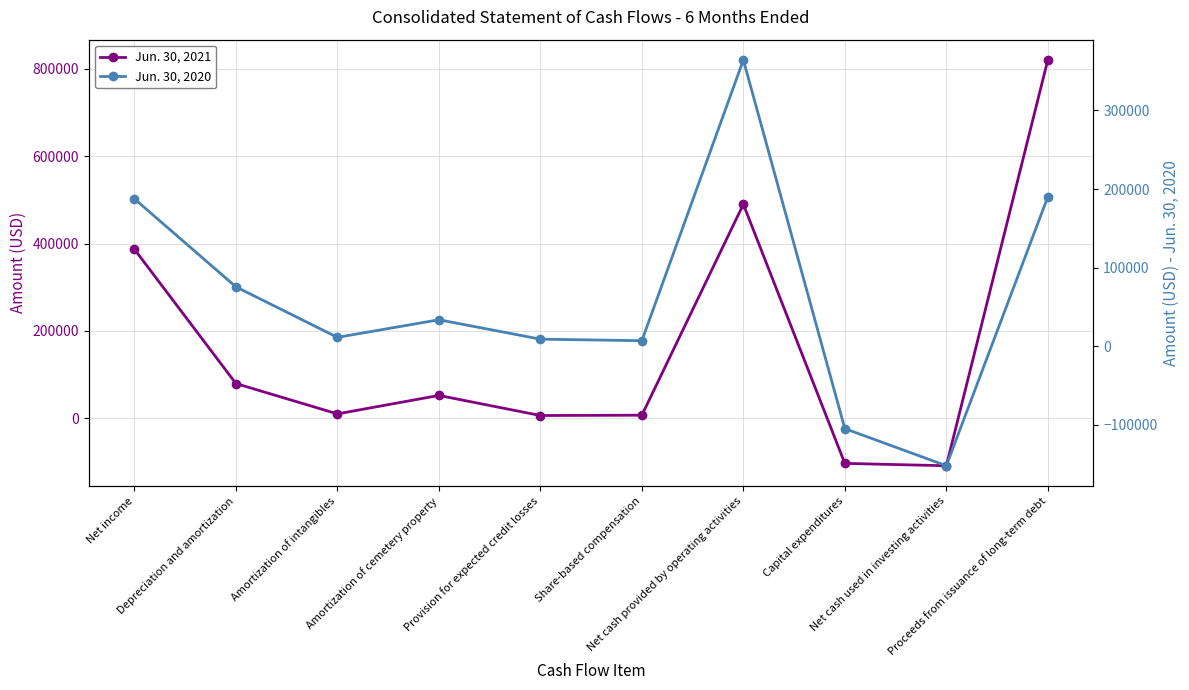

At which category is the sum across all series the highest?

Proceeds from issuance of long-term debt